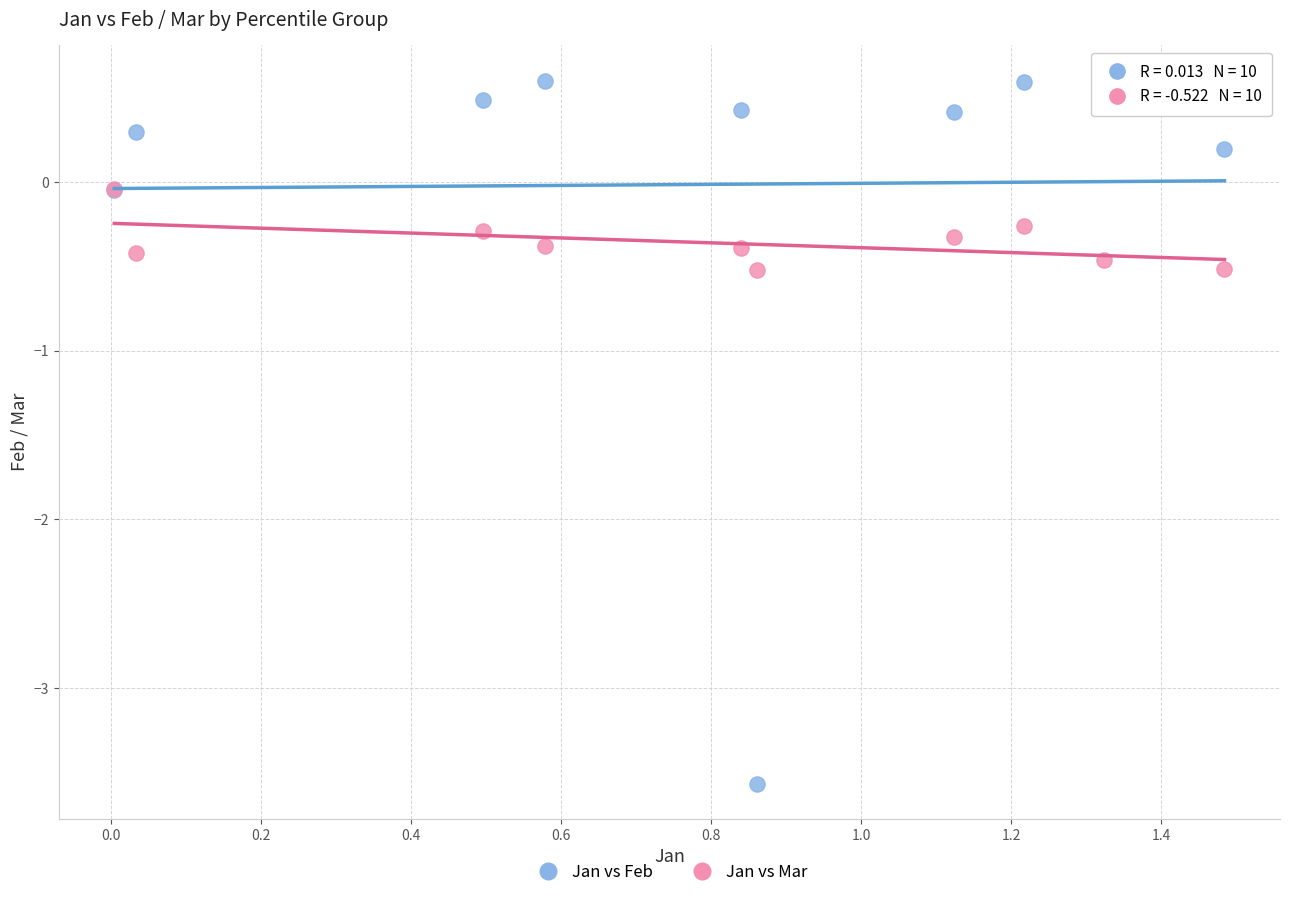

What are all the series names shown in the legend?

Jan vs Feb, Jan vs Mar